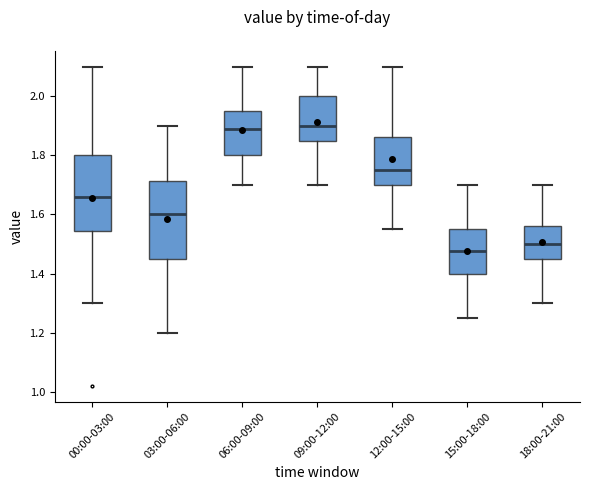

Reading left to right, transcribe this box plot: for each box, give where its median line is, the range the box spans, and where its two whiskers end, as read against the y-axis. The values are not printed on the chart, so give them approximately, as read against the axis.

00:00-03:00: median 1.66, box 1.54 to 1.80, whiskers 1.30 to 2.10
03:00-06:00: median 1.60, box 1.46 to 1.72, whiskers 1.20 to 1.90
06:00-09:00: median 1.90, box 1.80 to 1.96, whiskers 1.70 to 2.10
09:00-12:00: median 1.90, box 1.86 to 2.00, whiskers 1.70 to 2.10
12:00-15:00: median 1.76, box 1.70 to 1.86, whiskers 1.56 to 2.10
15:00-18:00: median 1.48, box 1.40 to 1.56, whiskers 1.26 to 1.70
18:00-21:00: median 1.50, box 1.46 to 1.56, whiskers 1.30 to 1.70